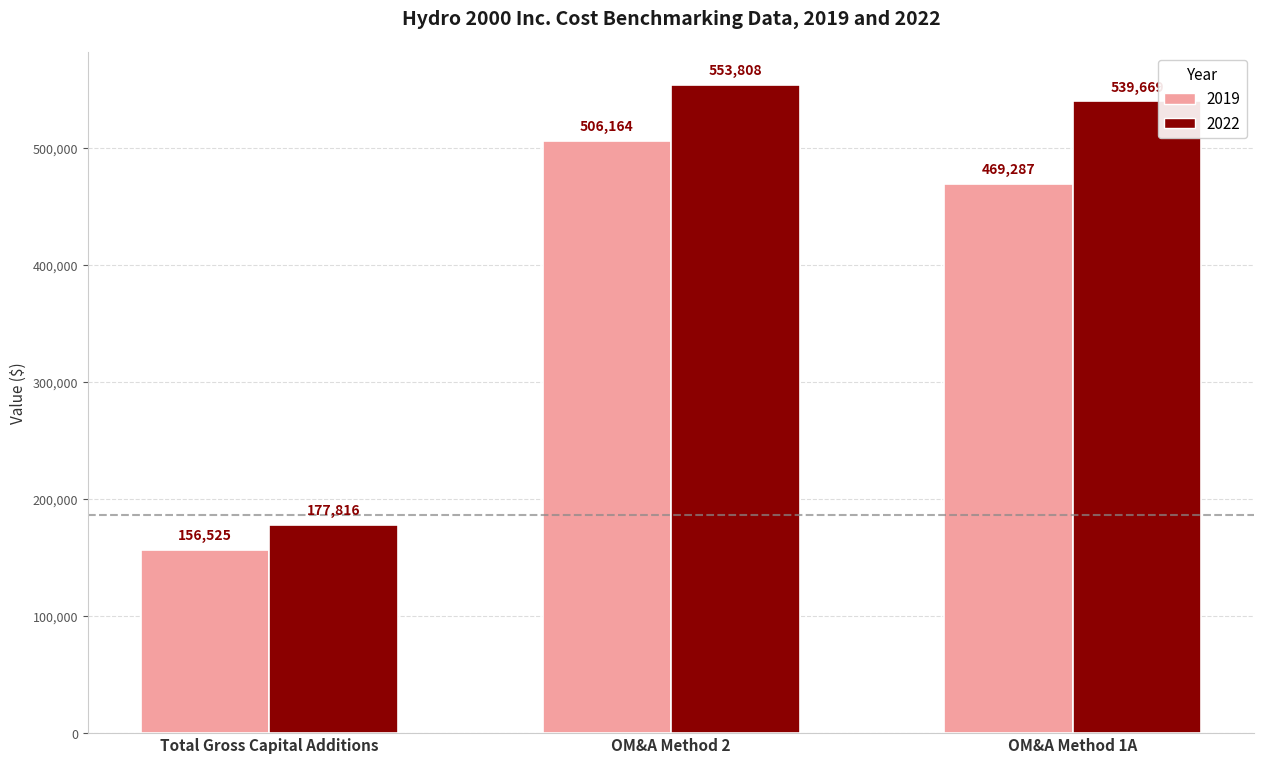

What are all the series names shown in the legend?

2019, 2022